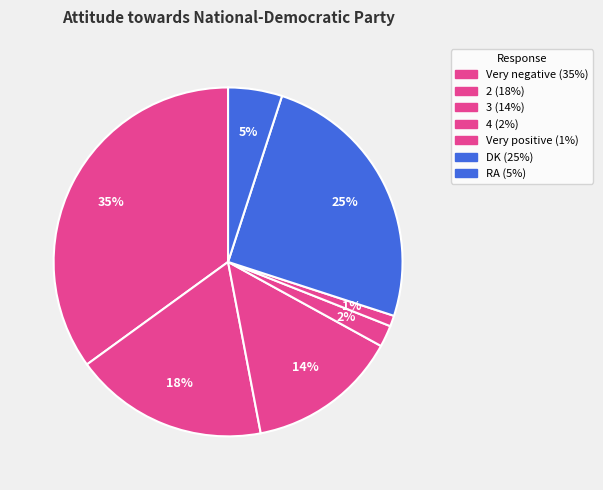

Approximately how many times larger is the value at 3 compared to Very negative?

0.4